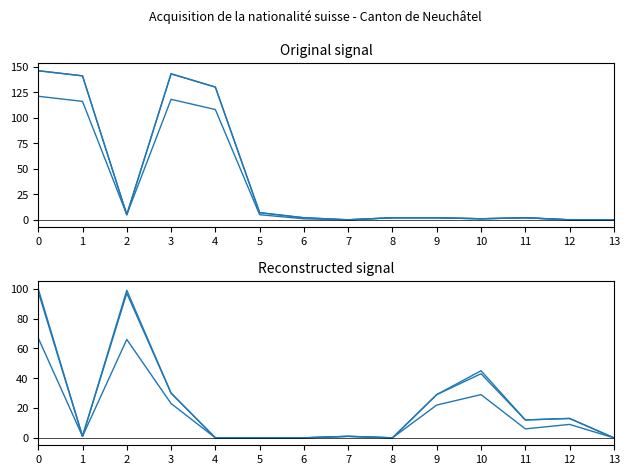

True or false: Natur. ordinaires UE (col_4) and Total UE/AELE (col_2) intersect in this chart.

False